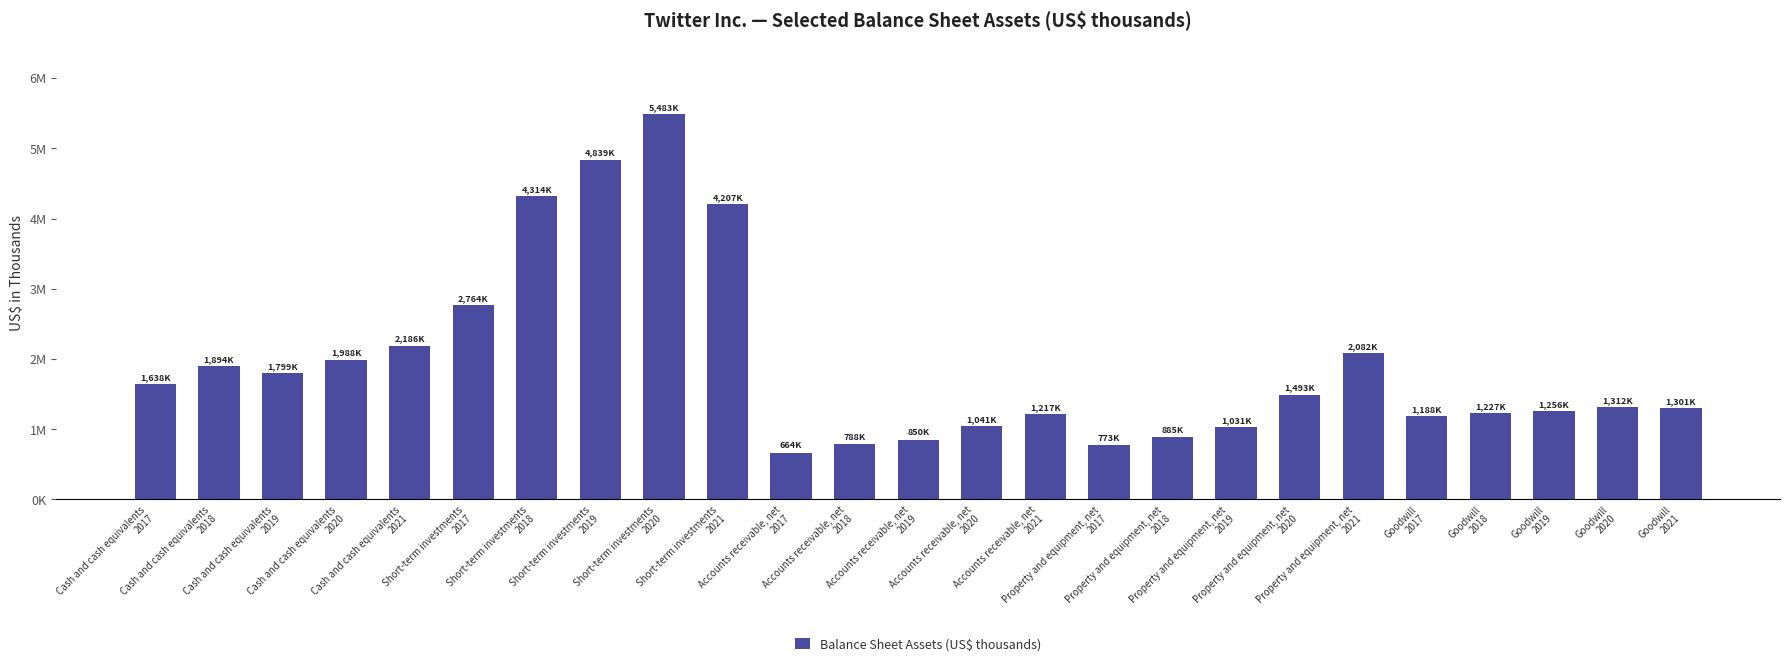

What position from the left is Goodwill
2020?

24